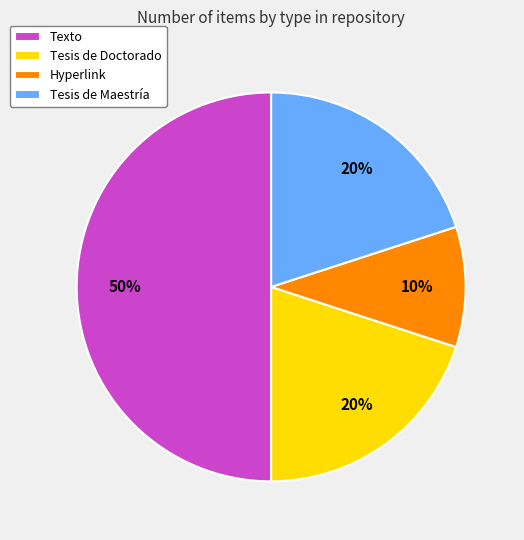

Combined, do Tesis de Maestría and Tesis de Doctorado account for over 50%?

No